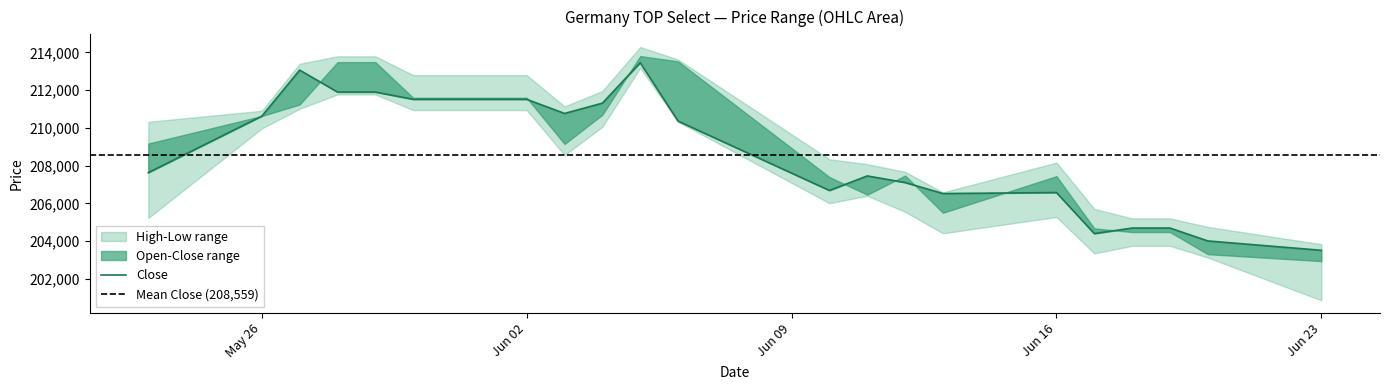

True or false: Low and High intersect in this chart.

False